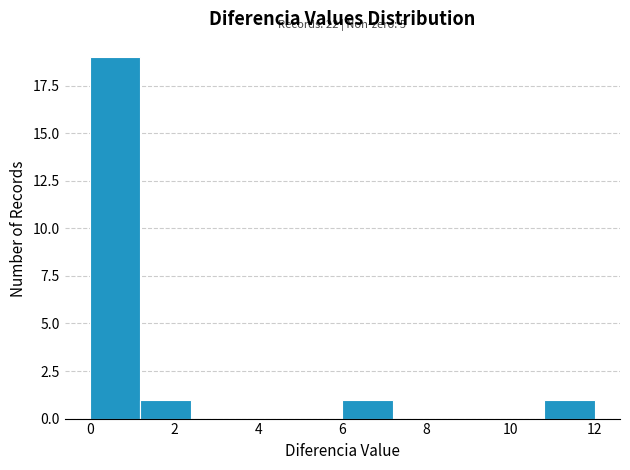

Which range on the x-axis has the tallest bar?

0.0 to 1.2